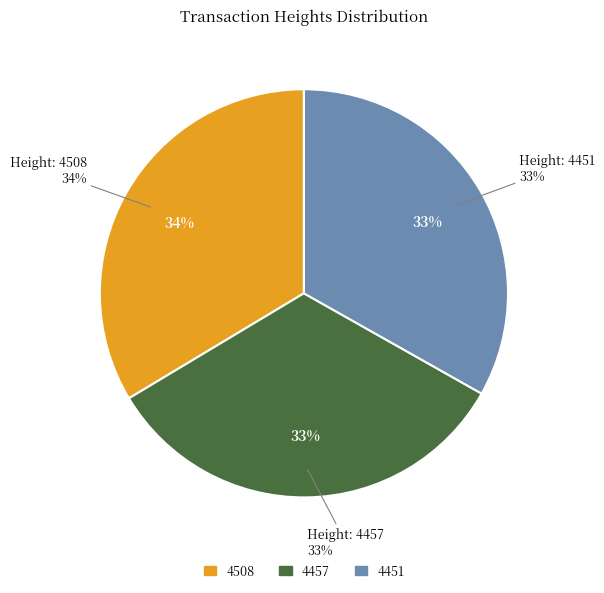

Is it true that 4508 is 24% of the pie?

False